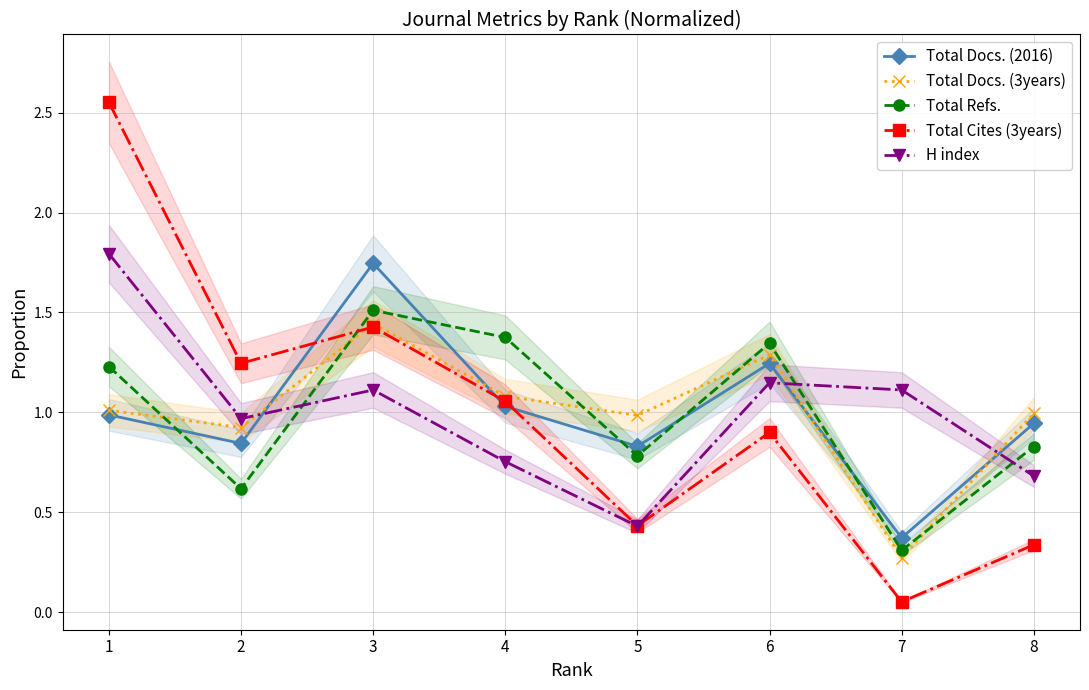

The Total Cites (3years) series shows 0.1 at 7. True or false?

True